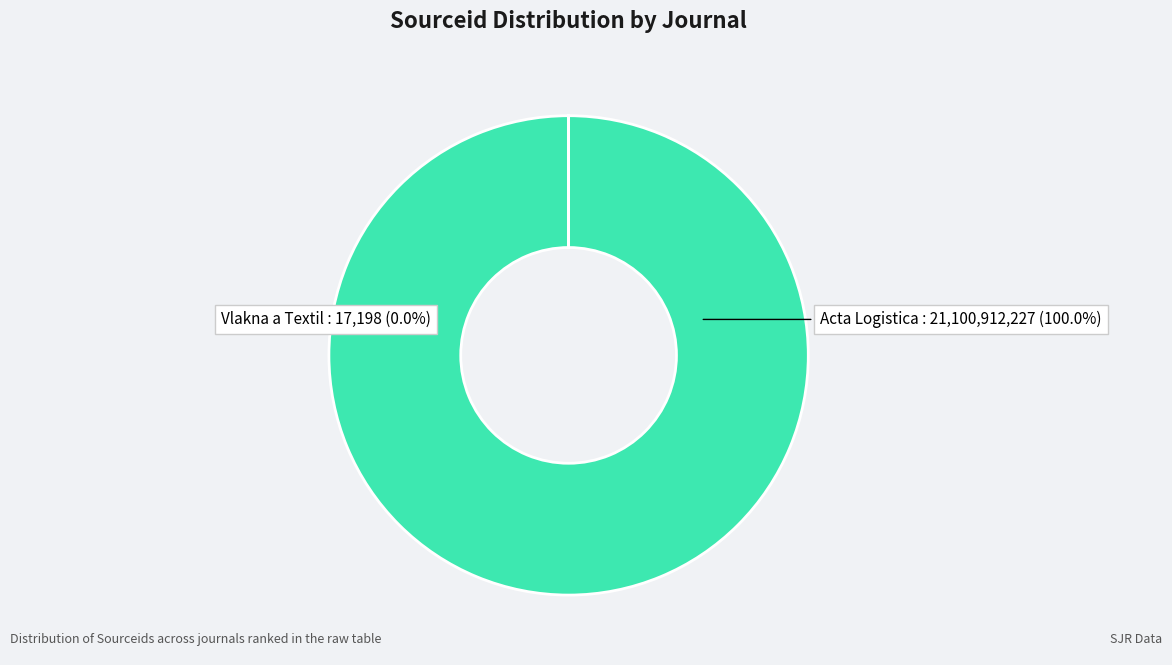

Count the number of slices in the pie.

2